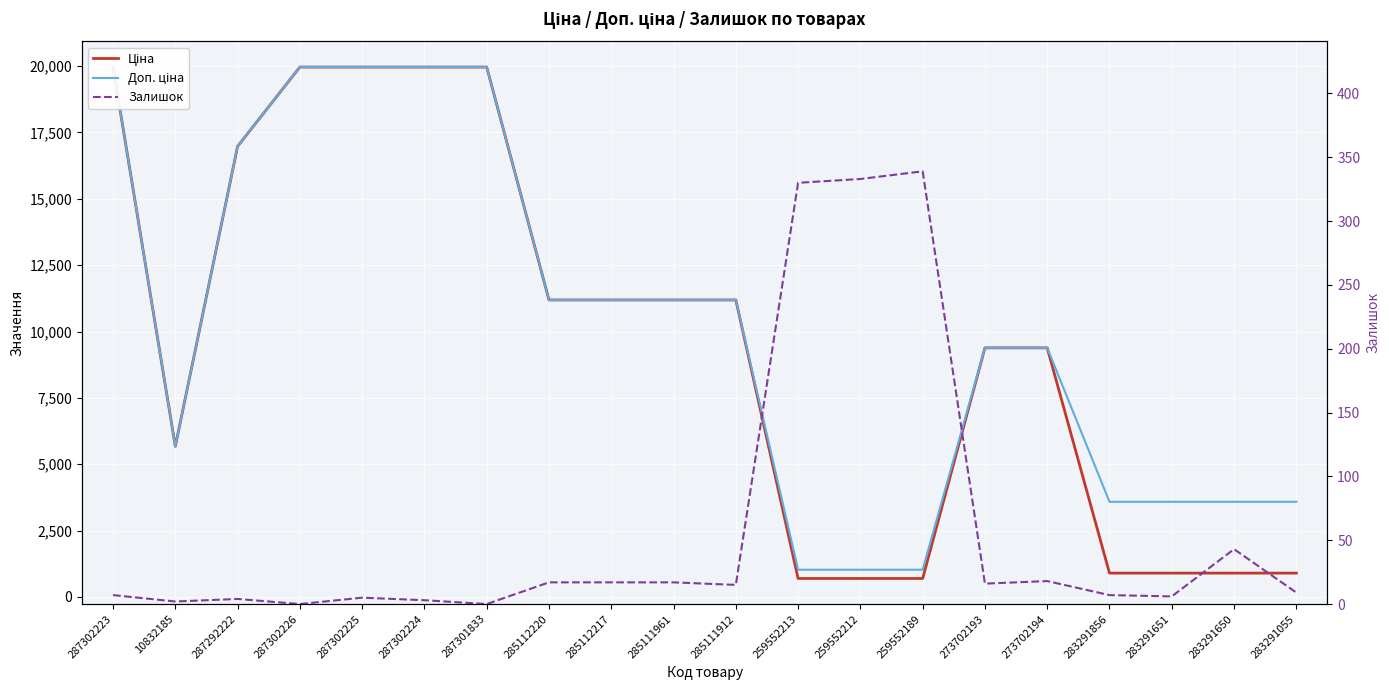

What is the value of the Доп. ціна point at the 1st from the left?

19964.2